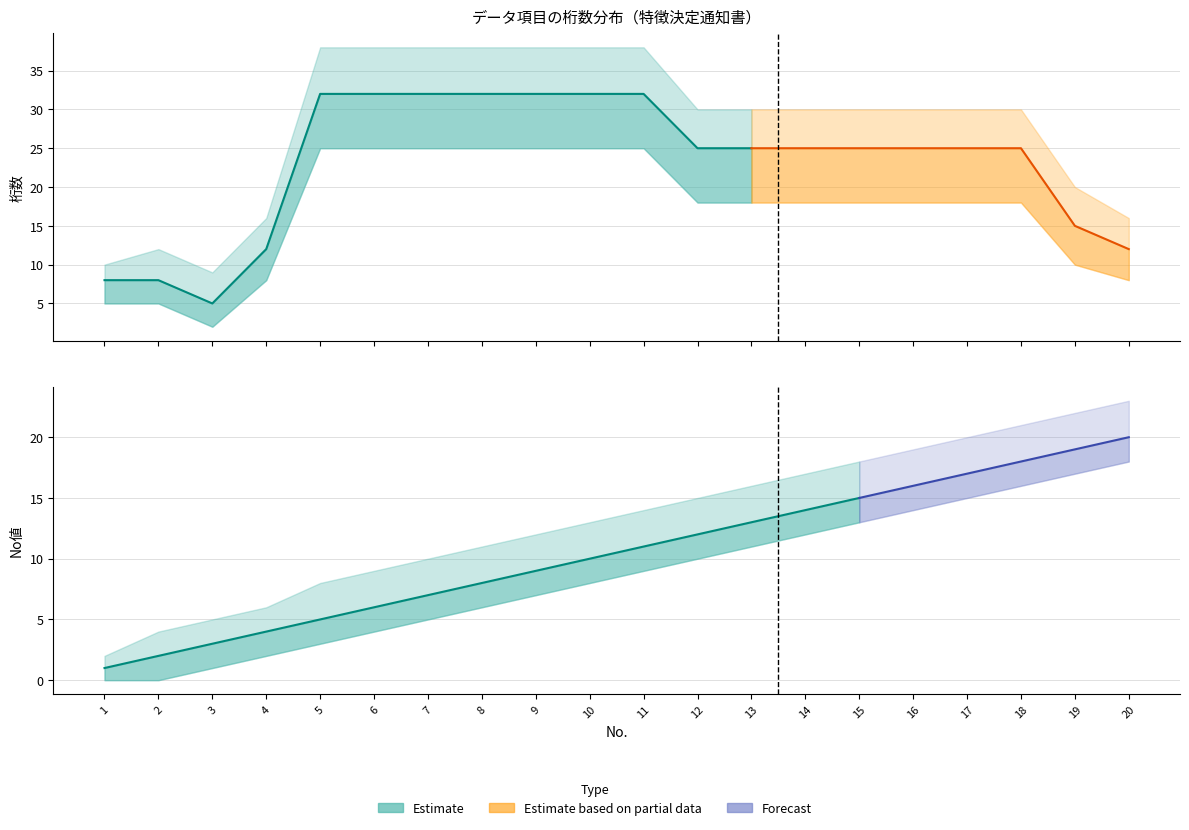

Reading right to left, what are all the values shown in this chart?

桁数: 20=12	19=15	18=25	17=25	16=25	15=25	14=25	13=25	12=25	11=32	10=32	9=32	8=32	7=32	6=32	5=32	4=12	3=5	2=8	1=8
桁数_upper: 20=16	19=20	18=30	17=30	16=30	15=30	14=30	13=30	12=30	11=38	10=38	9=38	8=38	7=38	6=38	5=38	4=16	3=9	2=12	1=10
桁数_lower: 20=8	19=10	18=18	17=18	16=18	15=18	14=18	13=18	12=18	11=25	10=25	9=25	8=25	7=25	6=25	5=25	4=8	3=2	2=5	1=5
No_values: 20=20	19=19	18=18	17=17	16=16	15=15	14=14	13=13	12=12	11=11	10=10	9=9	8=8	7=7	6=6	5=5	4=4	3=3	2=2	1=1
No_upper: 20=23	19=22	18=21	17=20	16=19	15=18	14=17	13=16	12=15	11=14	10=13	9=12	8=11	7=10	6=9	5=8	4=6	3=5	2=4	1=2
No_lower: 20=18	19=17	18=16	17=15	16=14	15=13	14=12	13=11	12=10	11=9	10=8	9=7	8=6	7=5	6=4	5=3	4=2	3=1	2=0	1=0